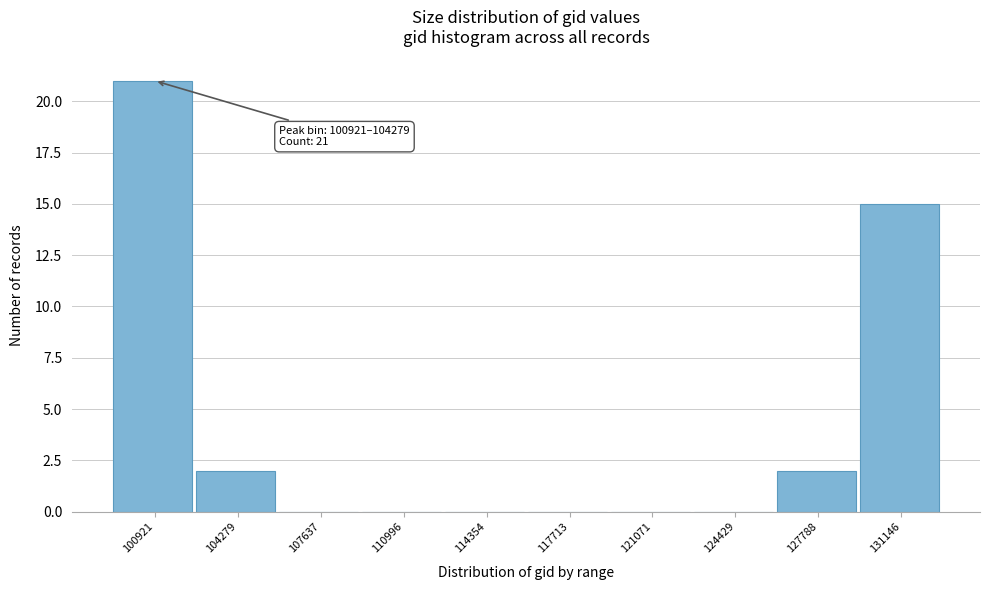

Reading right to left, extract all data points from this chart.

131146=15	127788=2	124429=0	121071=0	117713=0	114354=0	110996=0	107637=0	104279=2	100921=21